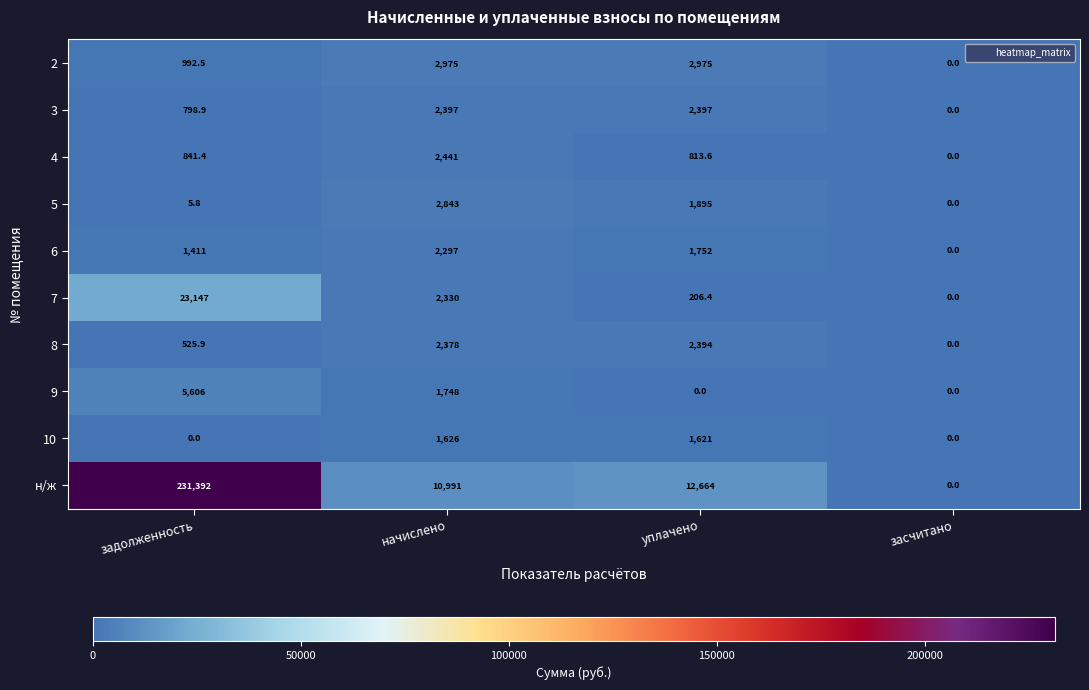

What is the sum of the 4 values at засчитано and уплачено?

813.6